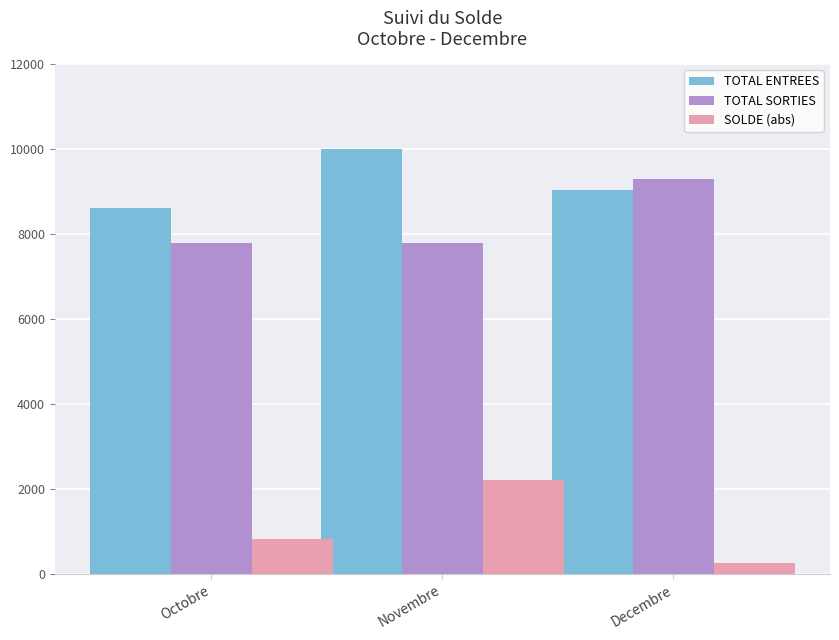

How many groups of bars are there?

3